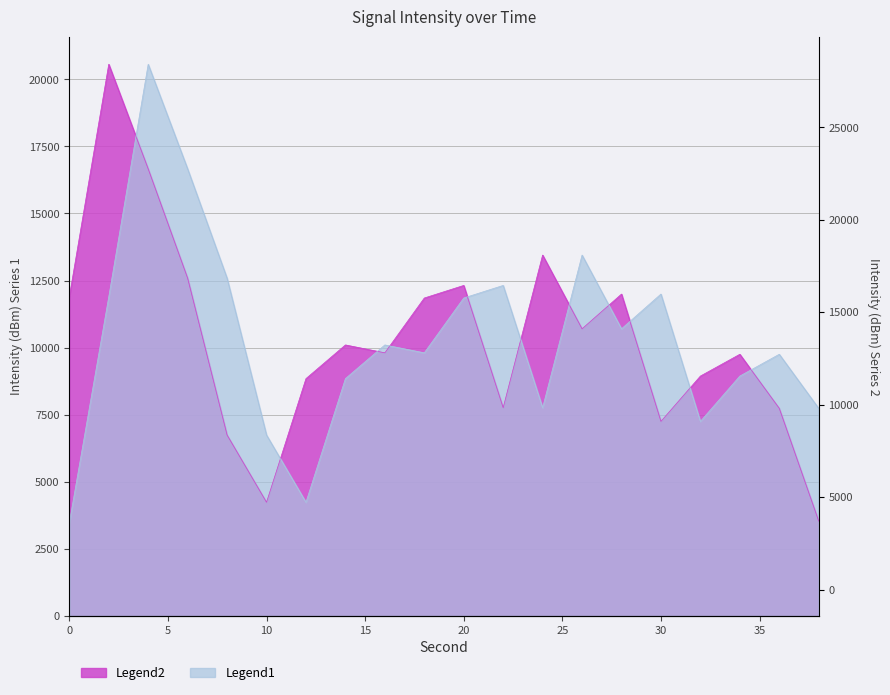

List the labels in order of Legend1 (intensity avg dBm, shifted) value, smallest first.

0, 12, 10, 32, 38, 24, 14, 34, 36, 18, 16, 28, 20, 2, 30, 22, 8, 26, 6, 4